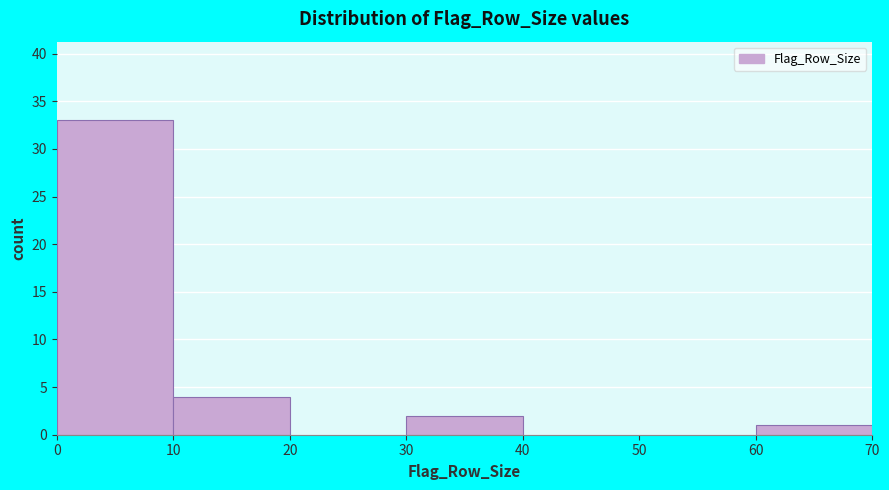

Reading left to right, transcribe this chart: for each bar, give the range it covers on the x-axis and its height. The values are not printed on the chart, so give them approximately, as read against the axis.

0 to 10: 33
10 to 20: 4
20 to 30: 0
30 to 40: 2
40 to 50: 0
50 to 60: 0
60 to 70: 1